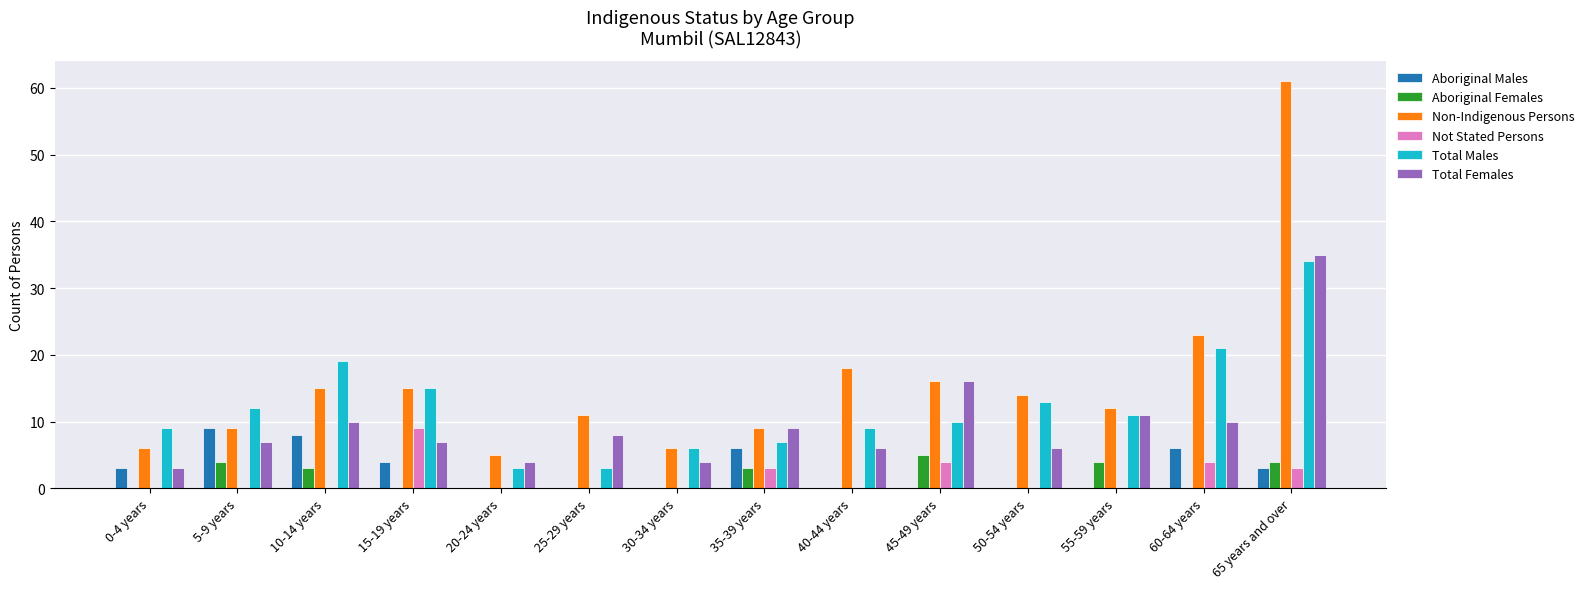

Read the Total Males value at 40-44 years, to the nearest 10.

10